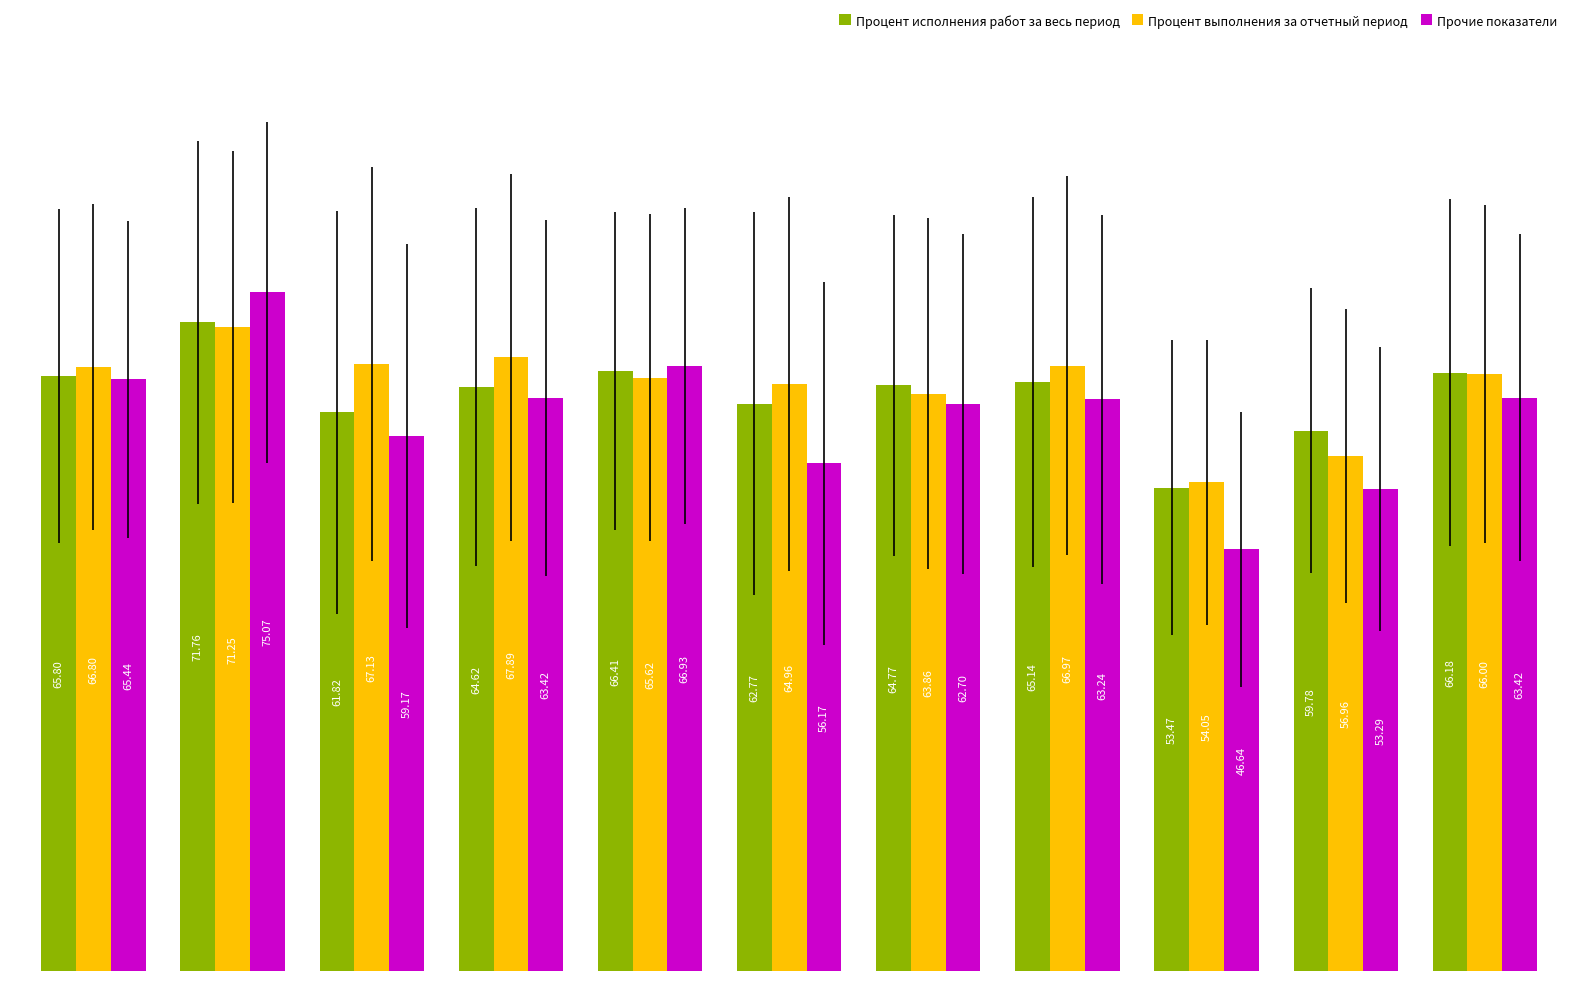

At how many categories does at least one series exceed 54?

11